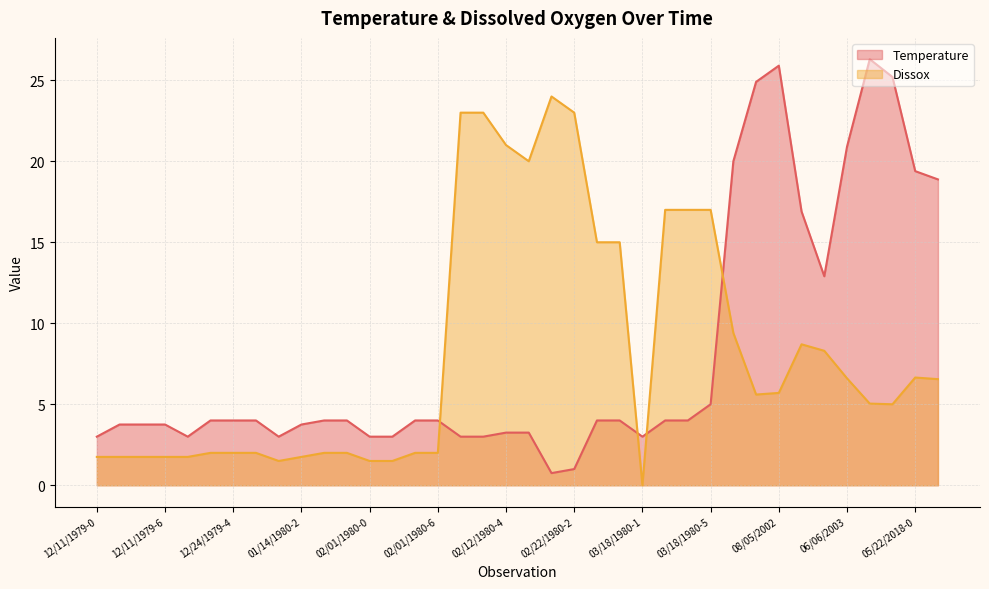

What are all the series names shown in the legend?

Temperature, Dissox